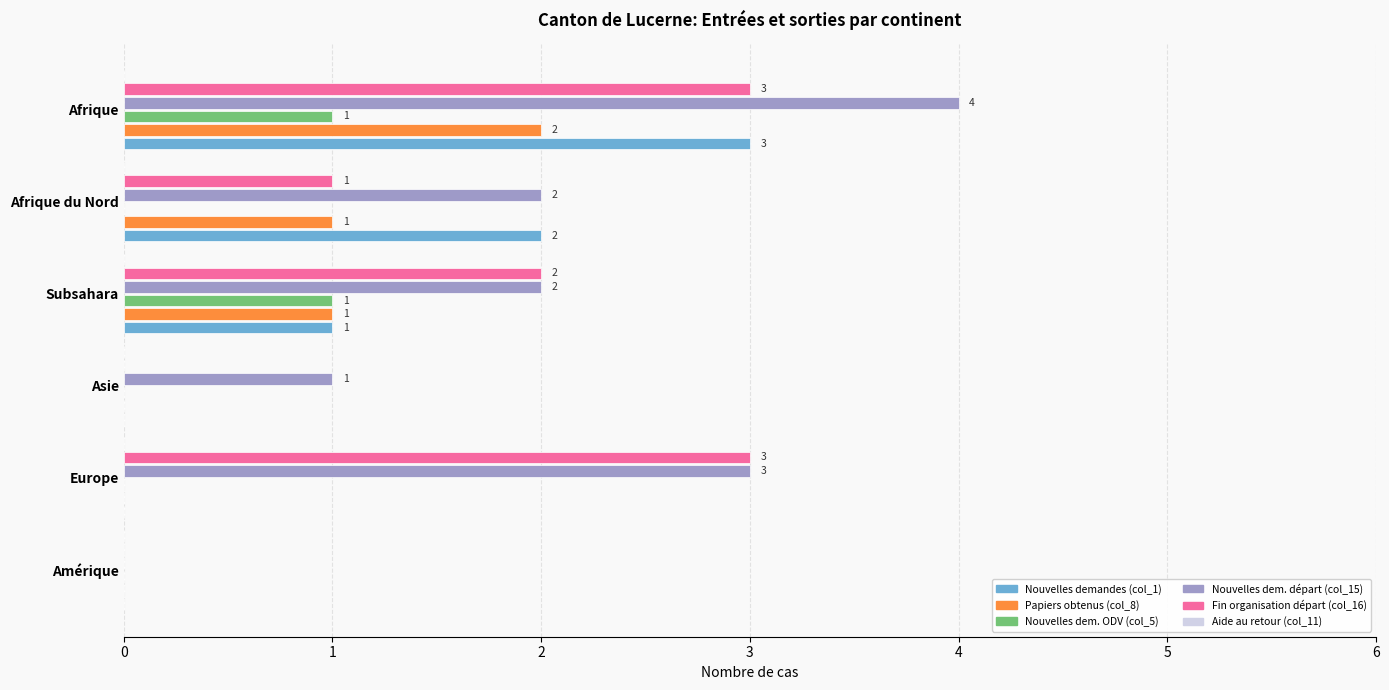

How many values in Nouvelles dem. départ (col_15) are above zero?

5